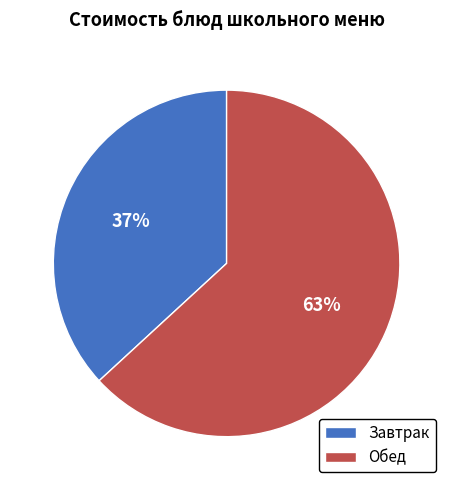

Is there a majority slice in this chart?

Yes